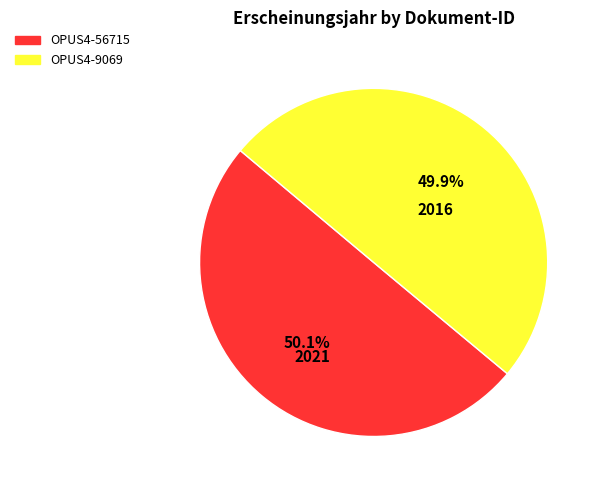

The OPUS4-9069 slice represents 50% of the pie. True or false?

True